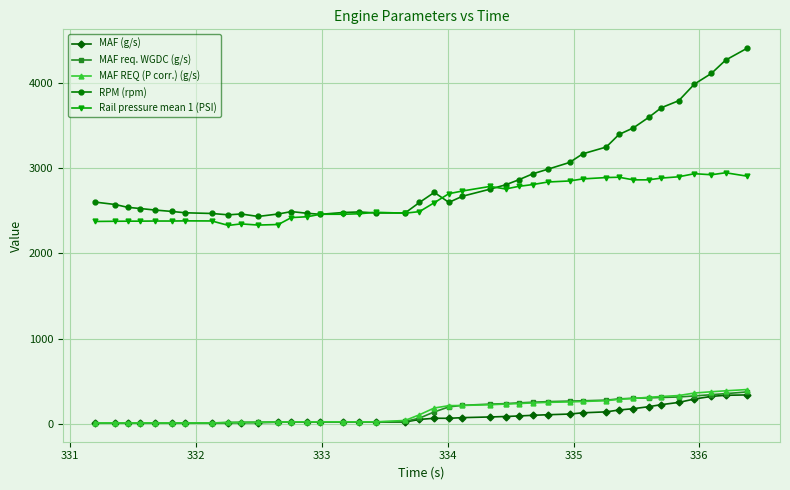

Which series has the largest total across all categories?

RPM (rpm)